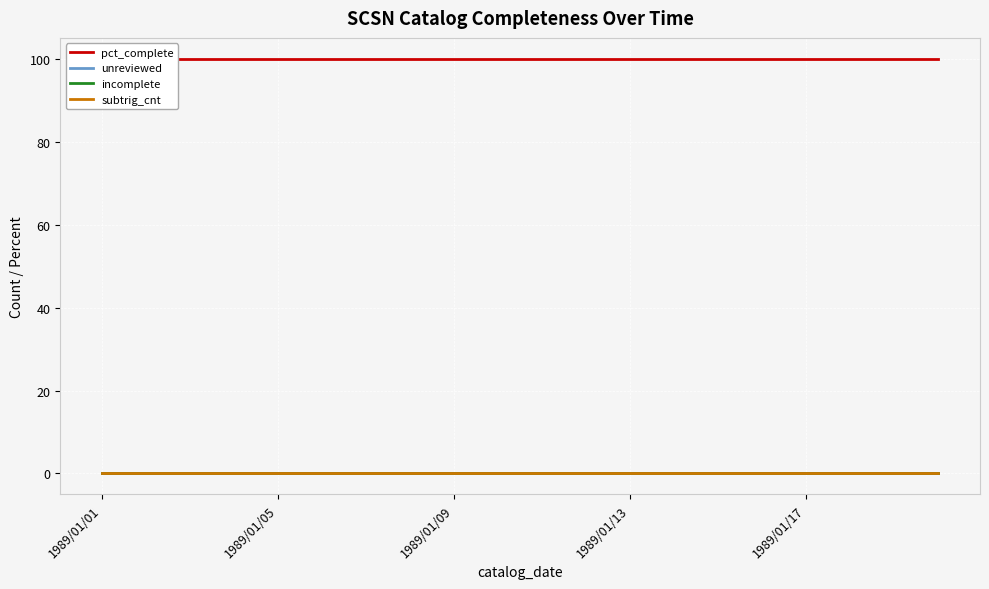

Which series has the widest spread of values?

pct_complete